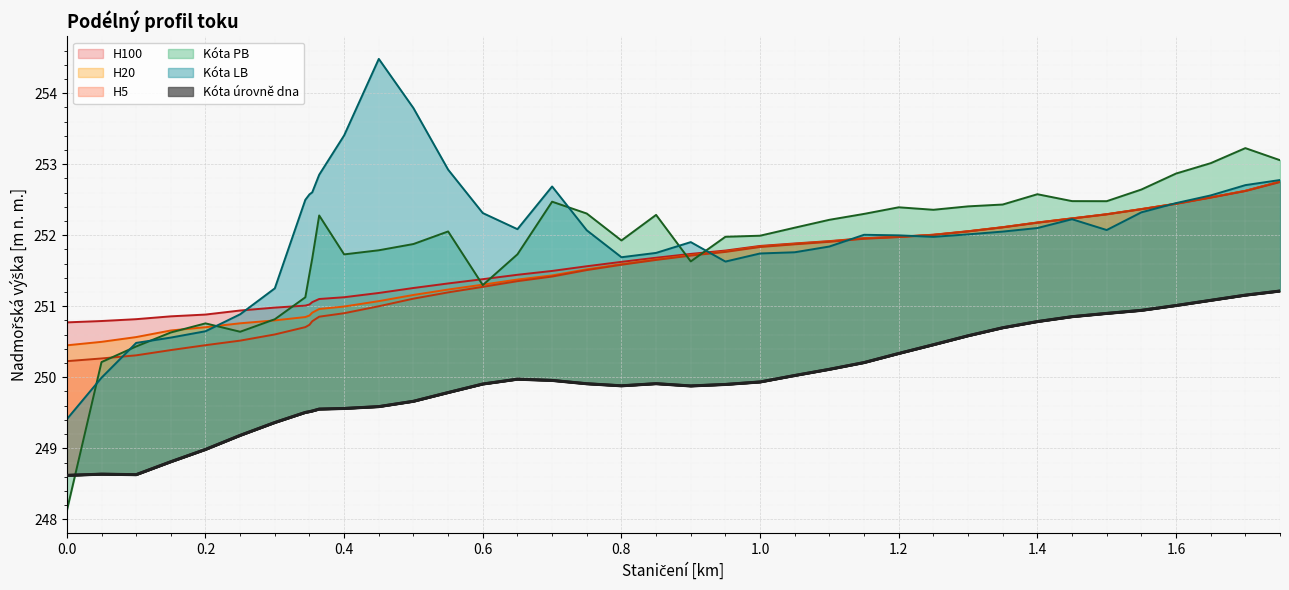

At which label does H5 first exceed 251?

0.5